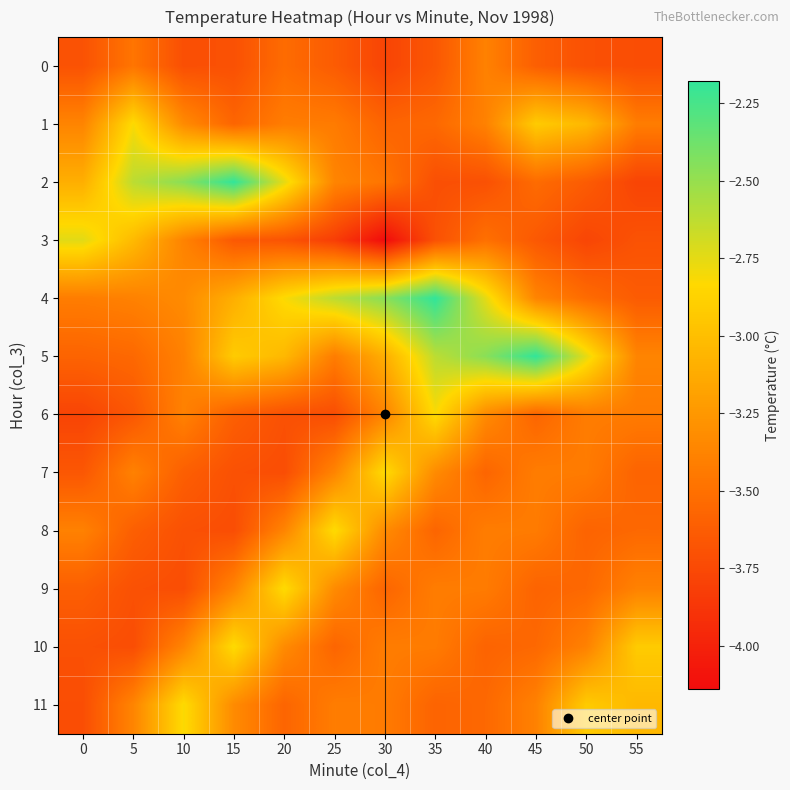

Which category has the lowest value across all series?

30